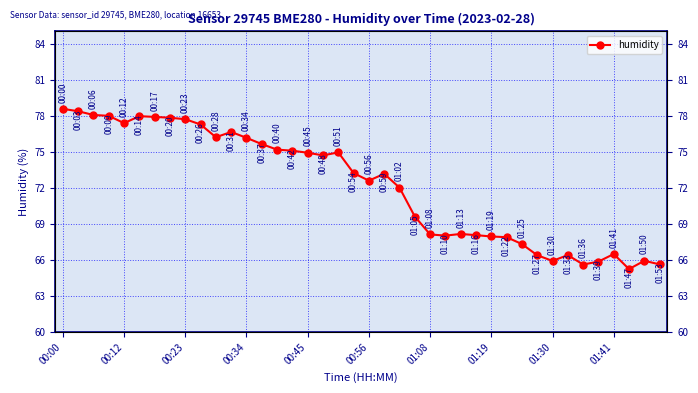

What is the average value?

72.2